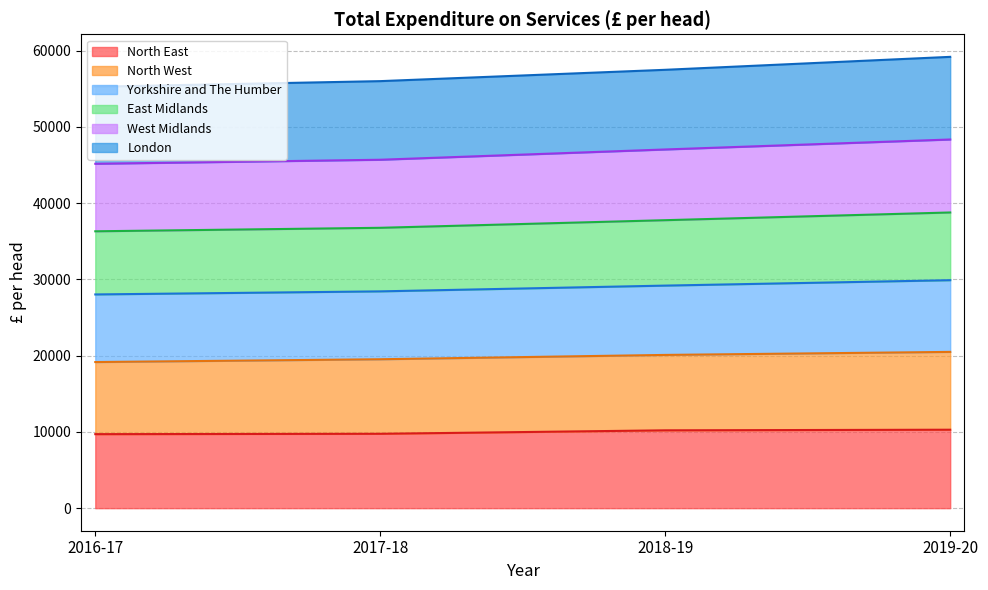

True or false: Yorkshire and The Humber has a value of 34632 at 2019-20.

False